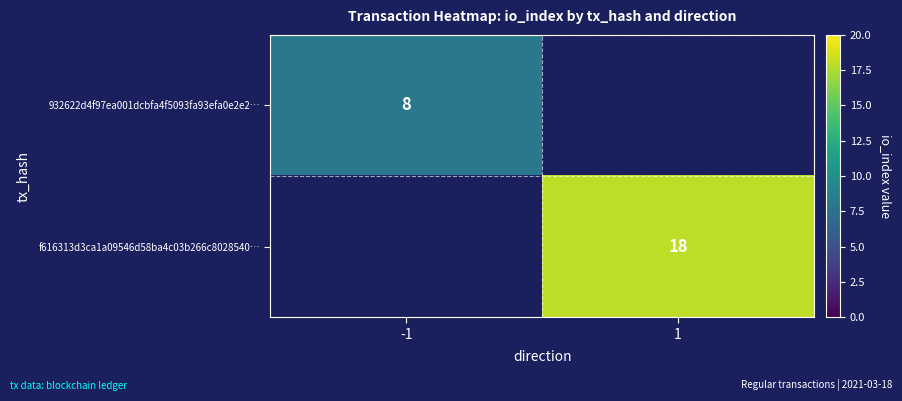

The f616313d3ca1a09546d58ba4c03b266c8028540… series shows 18 at 1. True or false?

True